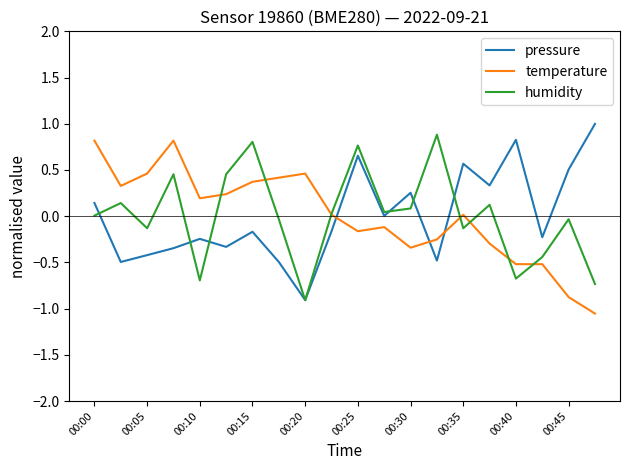

What is the highest value of the humidity series?

0.9